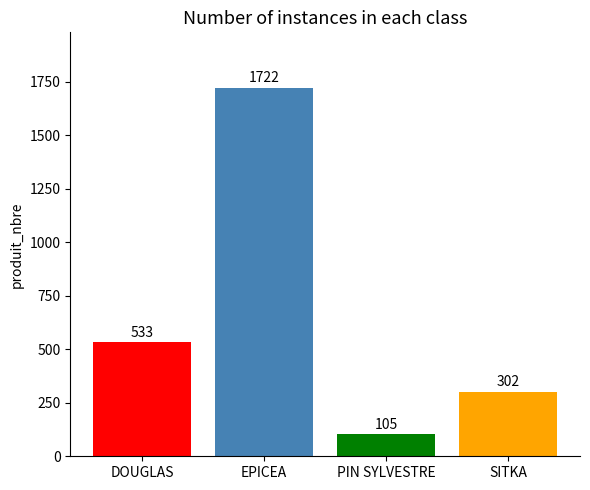

Rank the categories by value from lowest to highest.

PIN SYLVESTRE, SITKA, DOUGLAS, EPICEA